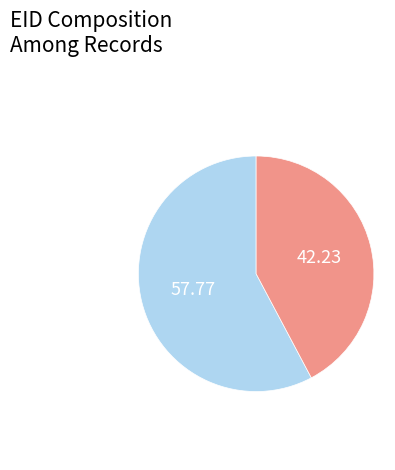

Is there any slice that represents more than half of the pie?

Yes